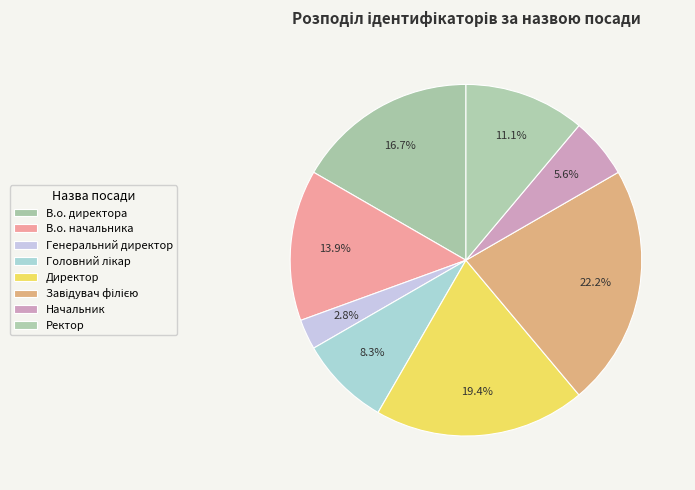

What percentage do Начальник and Директор together represent?

25.0%